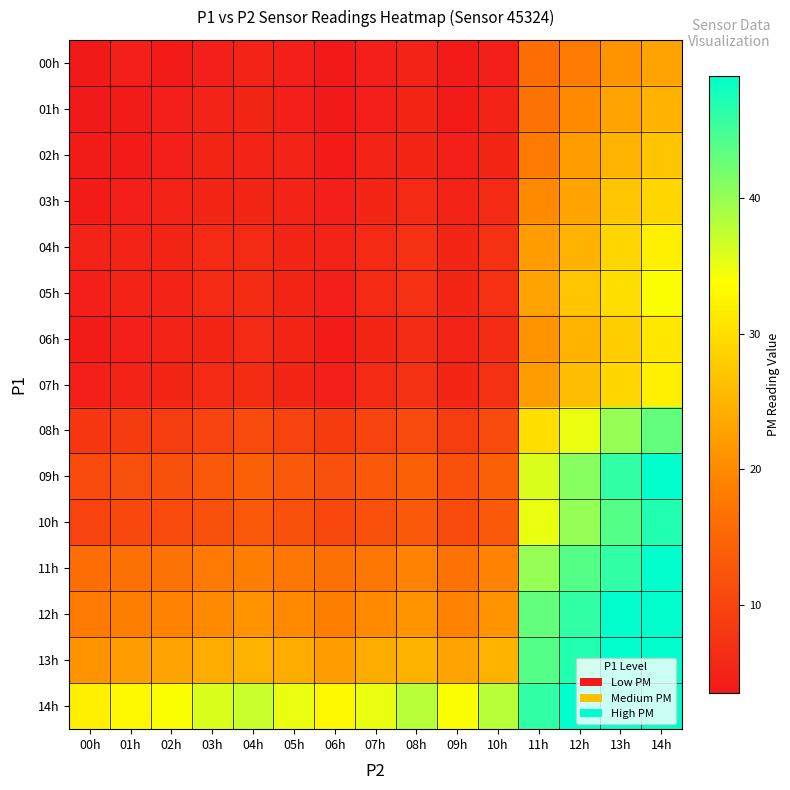

Which label corresponds to the smallest value in the chart?

00h